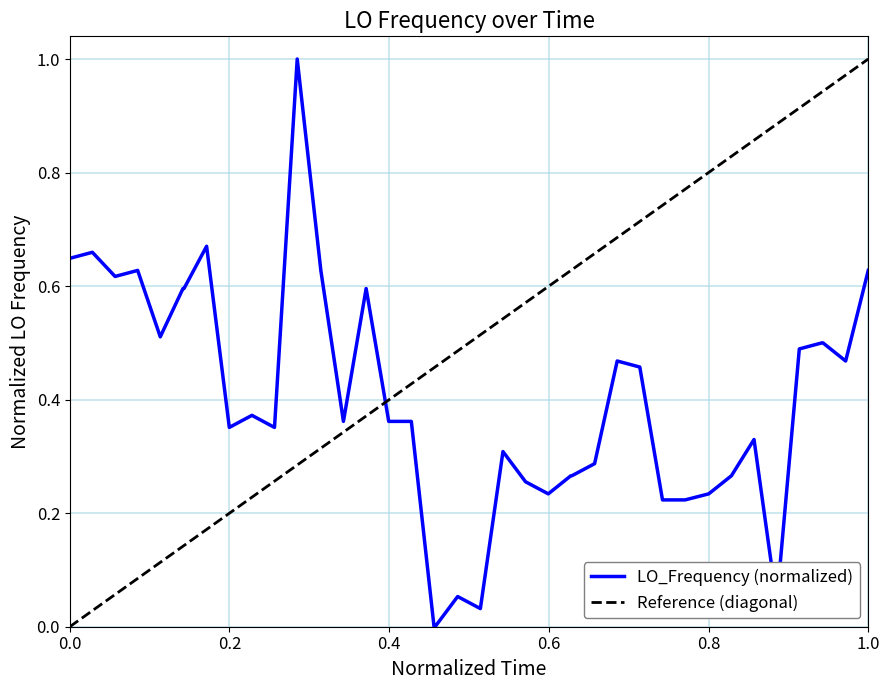

What is the maximum value for LO_Frequency (normalized)?

1.0